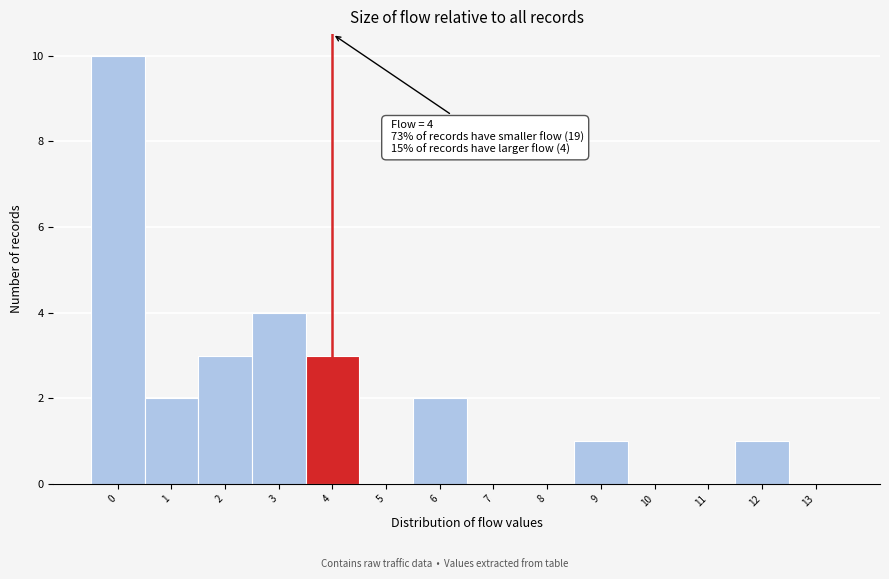

Reading left to right, transcribe all the data shown in this chart.

0=10	1=2	2=3	3=4	4=3	5=0	6=2	7=0	8=0	9=1	10=0	11=0	12=1	13=0